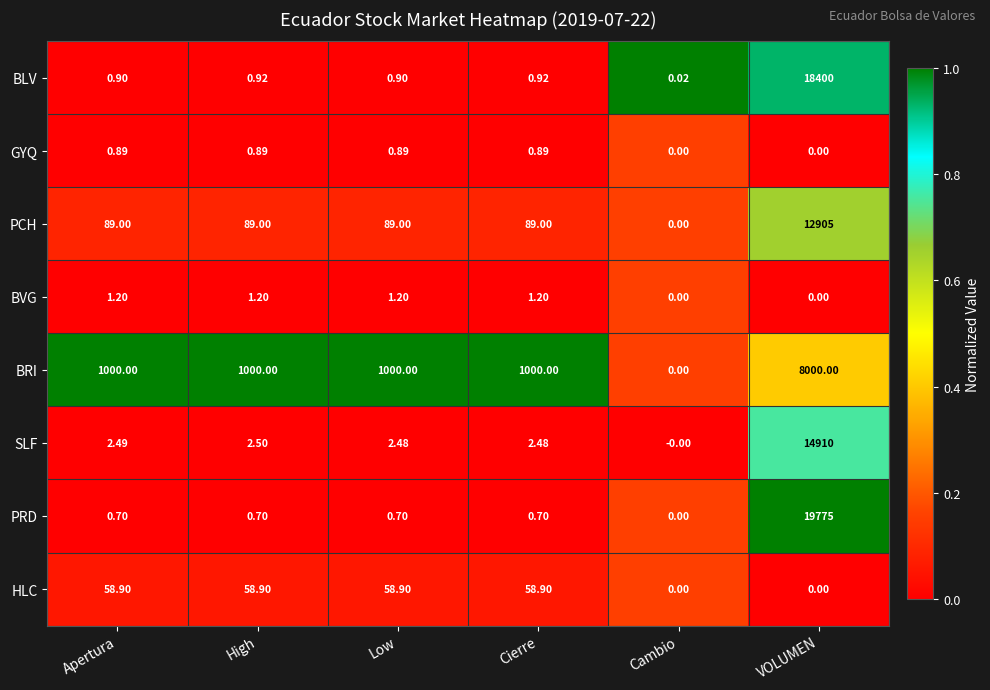

What is the total value across all series at Apertura?

1154.1